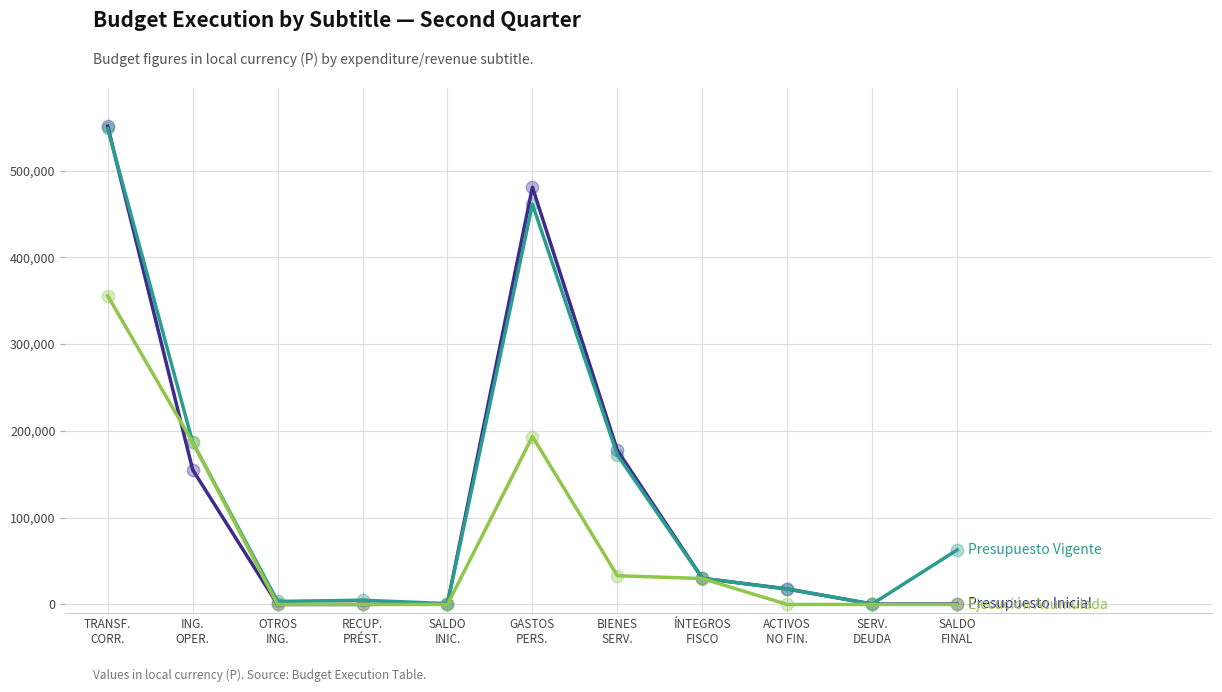

What is the maximum value shown in the chart?

551070